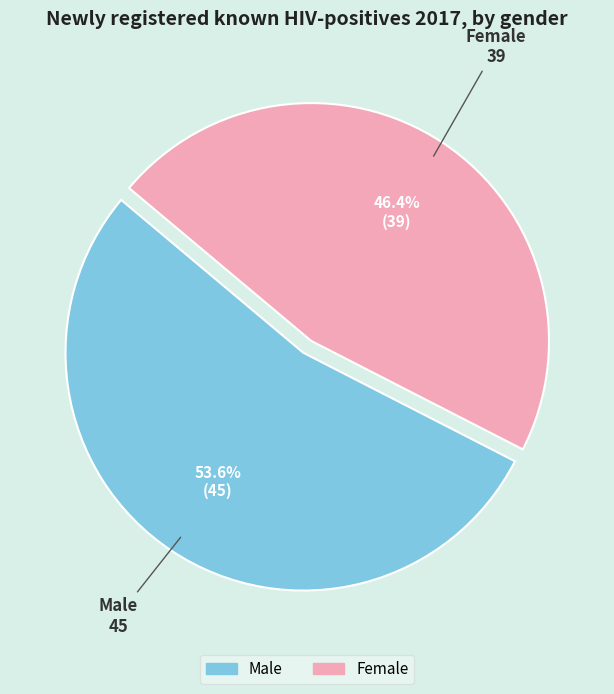

How many segments does this pie chart have?

2